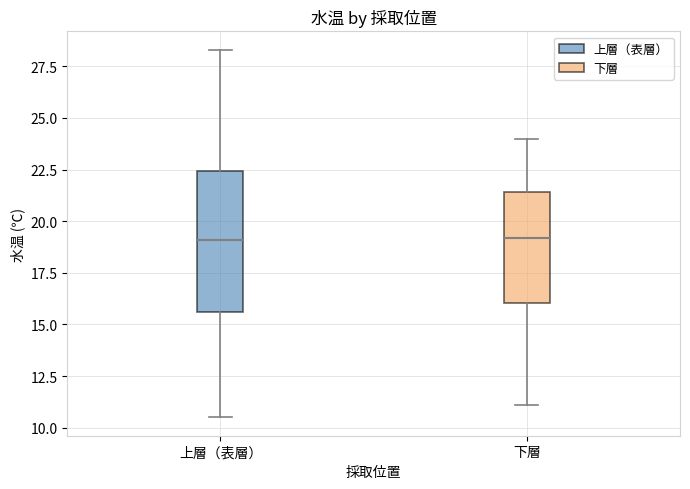

Reading left to right, read every box against the y-axis: the position of its median line, the range the box covers, and the ends of its whiskers. The values are not printed on the chart, so give them approximately, as read against the axis.

上層（表層）: median 19.0, box 15.5 to 22.5, whiskers 10.5 to 28.5
下層: median 19.0, box 16.0 to 21.5, whiskers 11.0 to 24.0